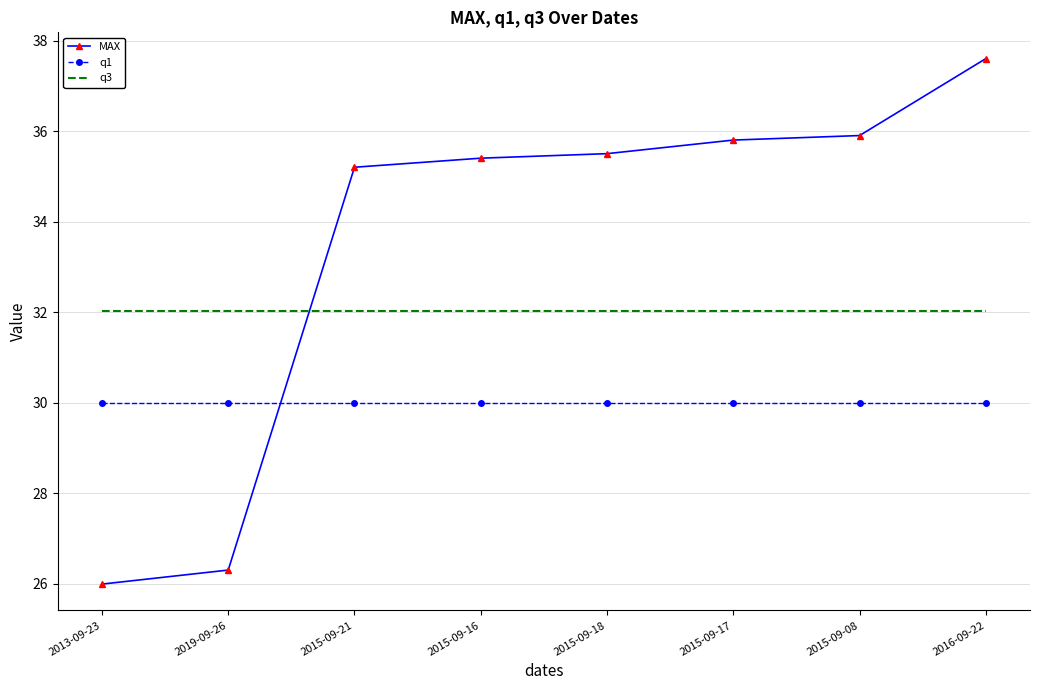

At which category does the chart reach its peak across all series?

2016-09-22